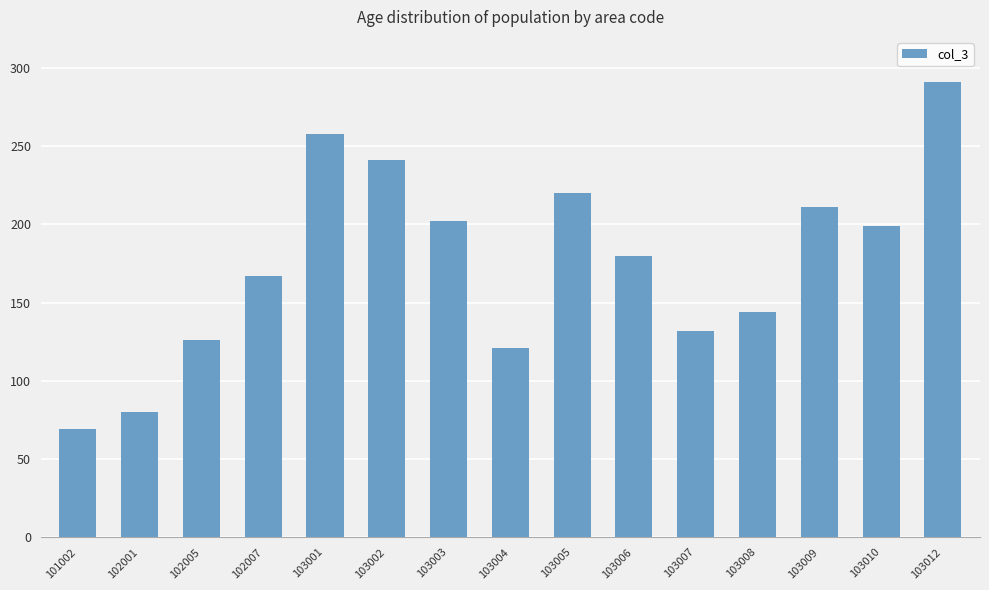

What is the ratio of the value at 103006 to the value at 103004?

1.5